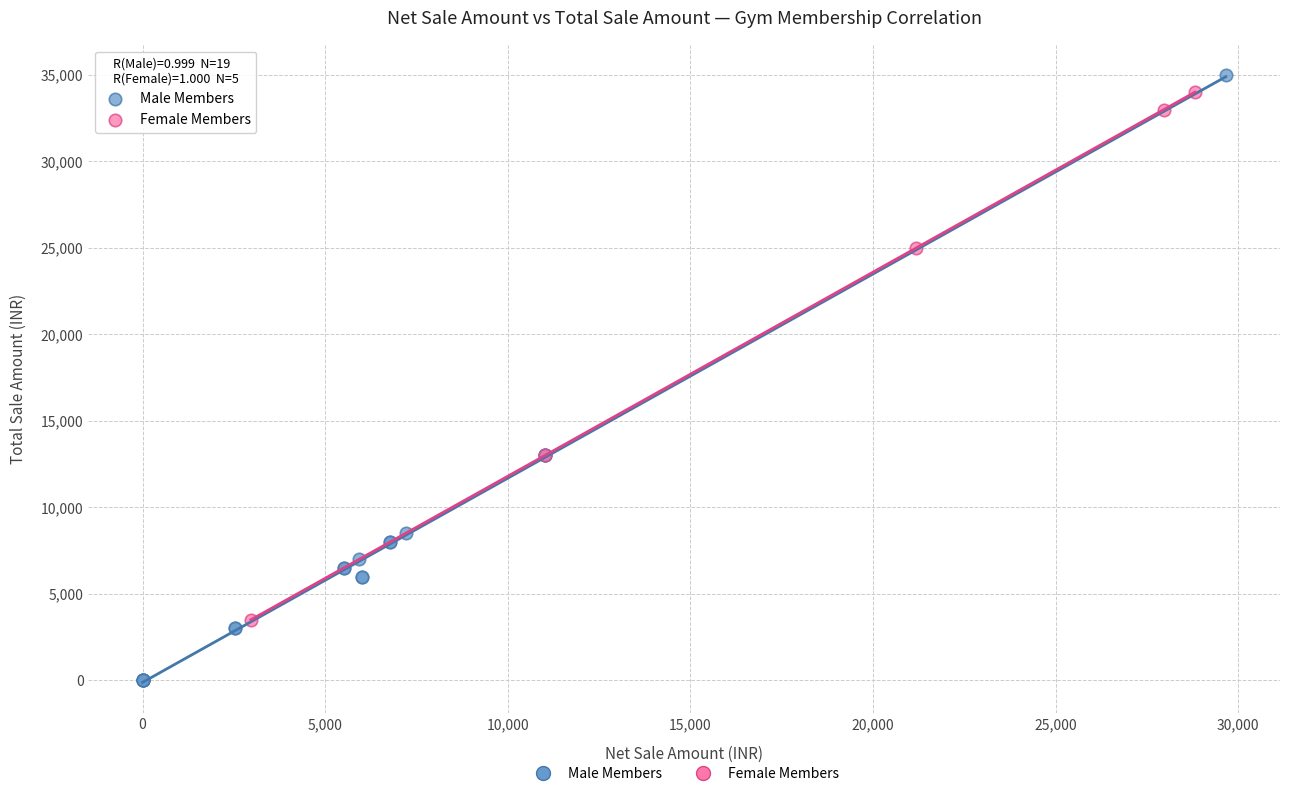

Which series contains the lowest Y value?

Male Members